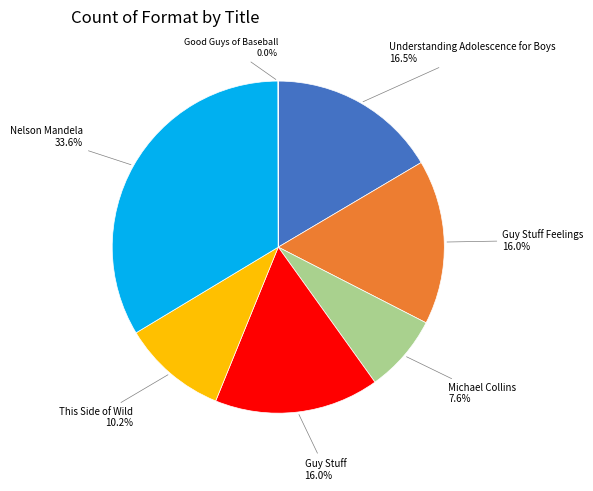

True or false: Michael Collins accounts for 8% of the total.

True